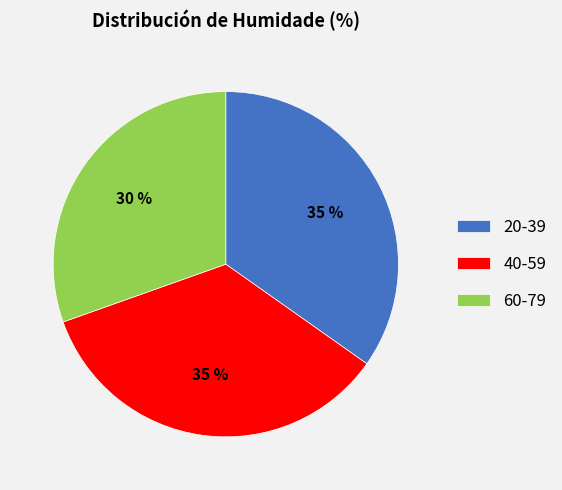

To the nearest percent, what percentage of the pie is 60-79?

30%